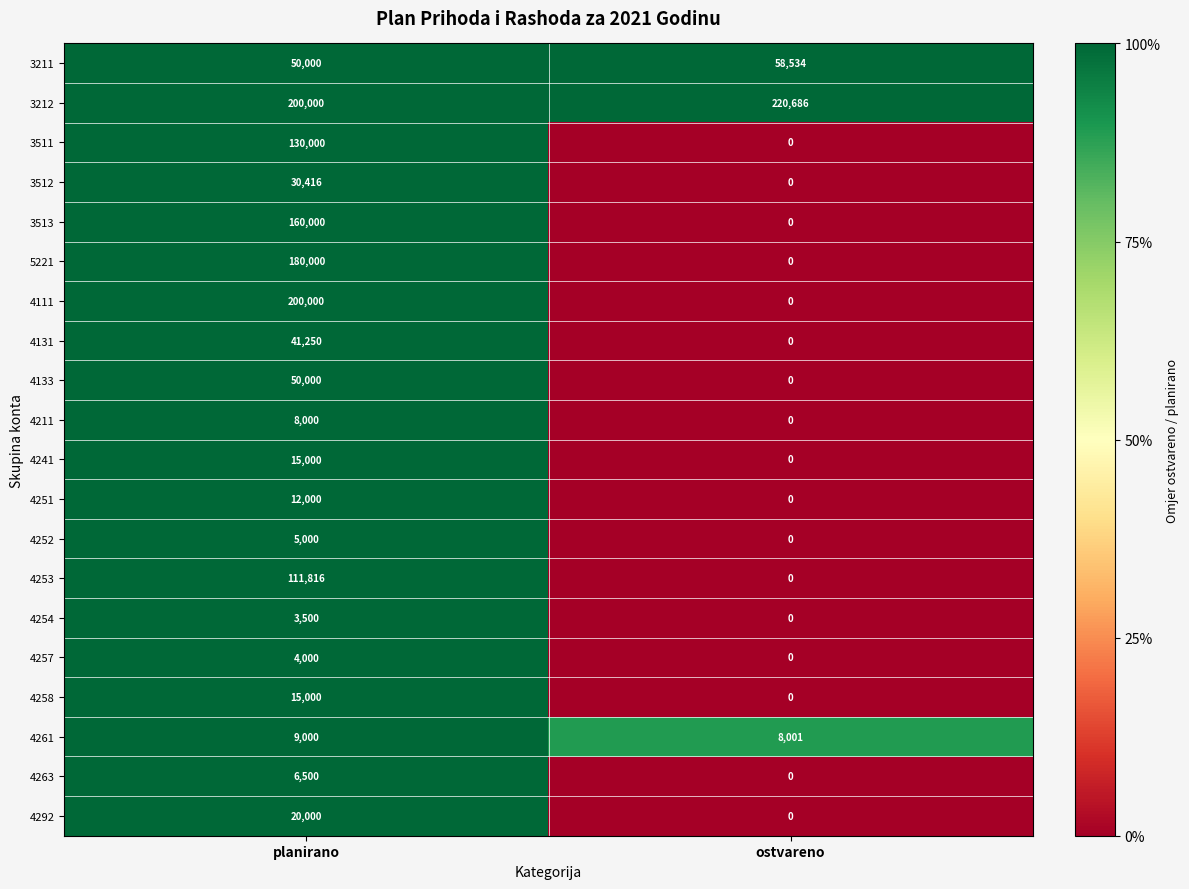

Count the number of categories in the chart.

2